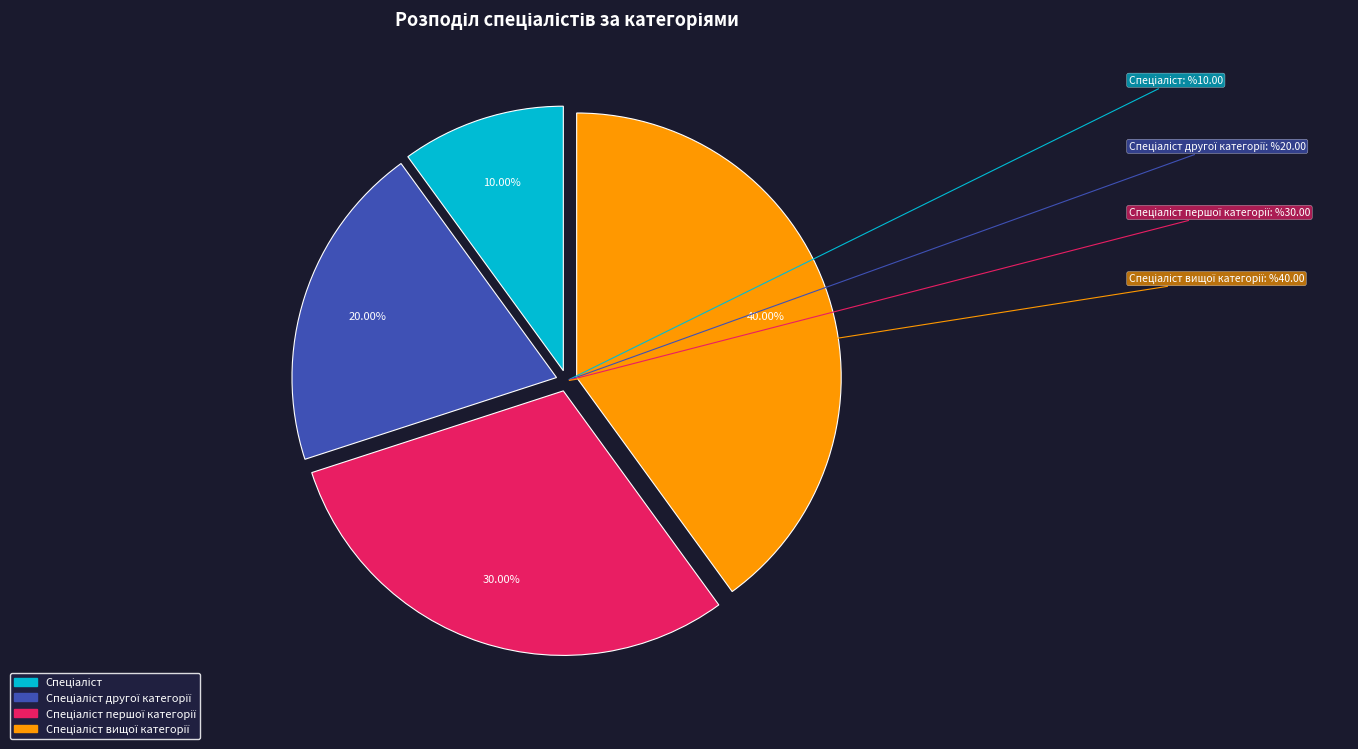

Is there a majority slice in this chart?

No